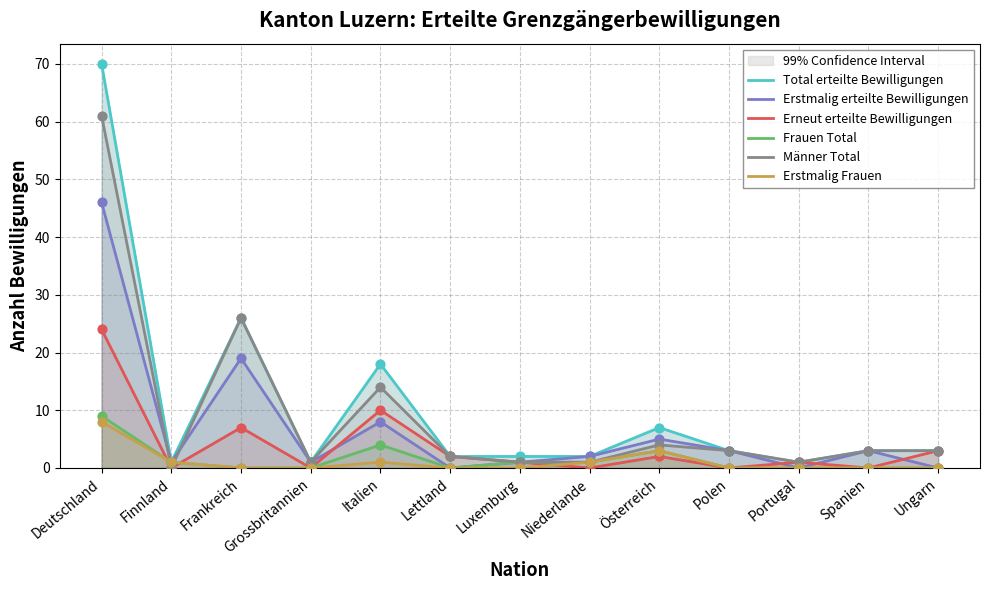

Which series reaches the maximum Y coordinate?

Total erteilte Bewilligungen